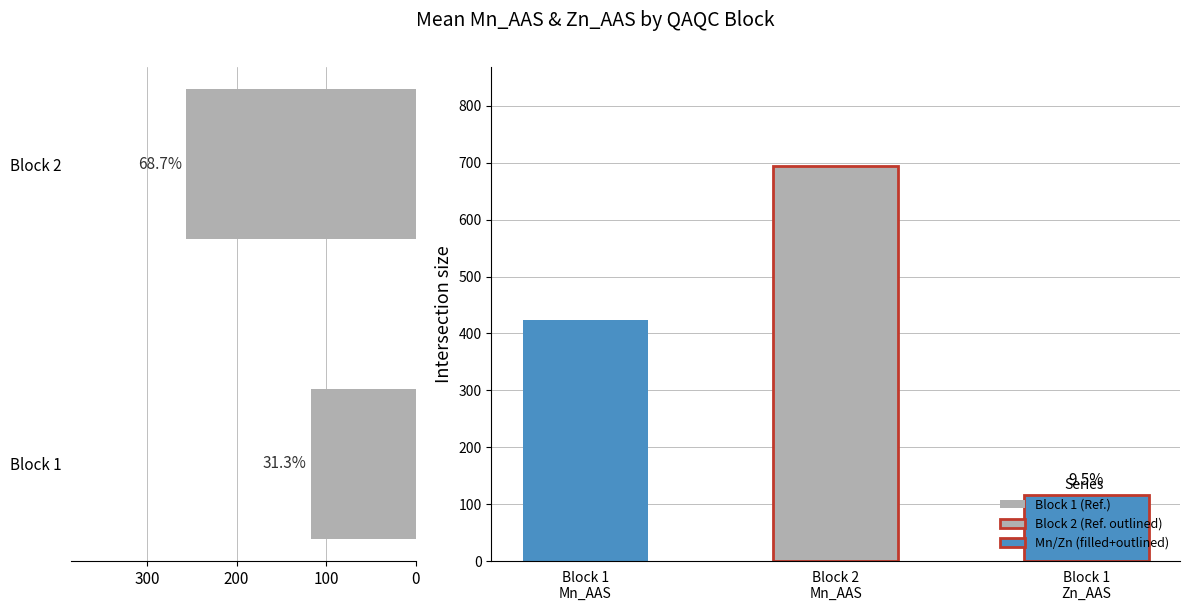

Which has a higher value, 0 or 100?

100